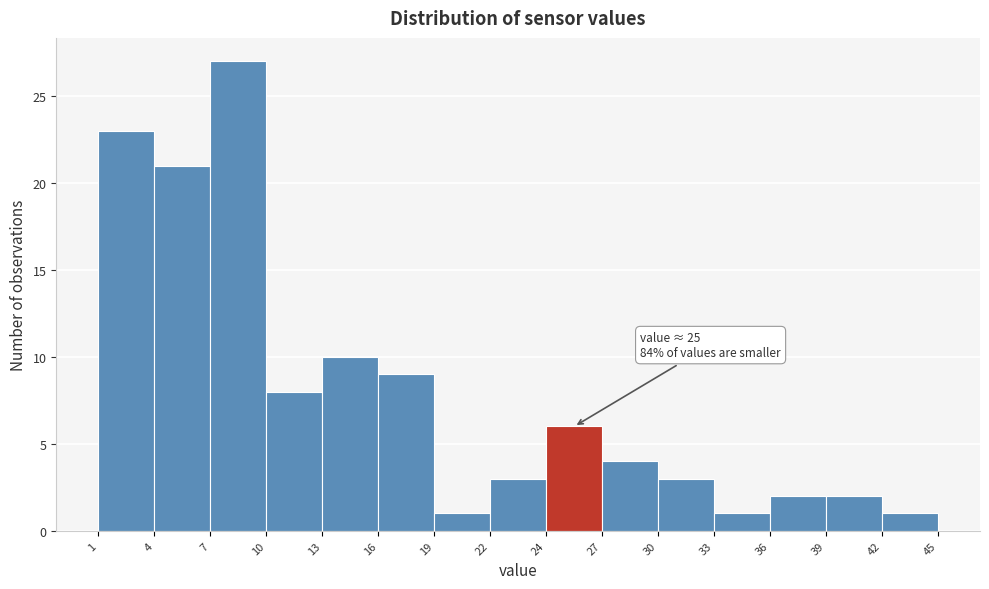

Over which range of the x-axis is the bar tallest?

7 to 10